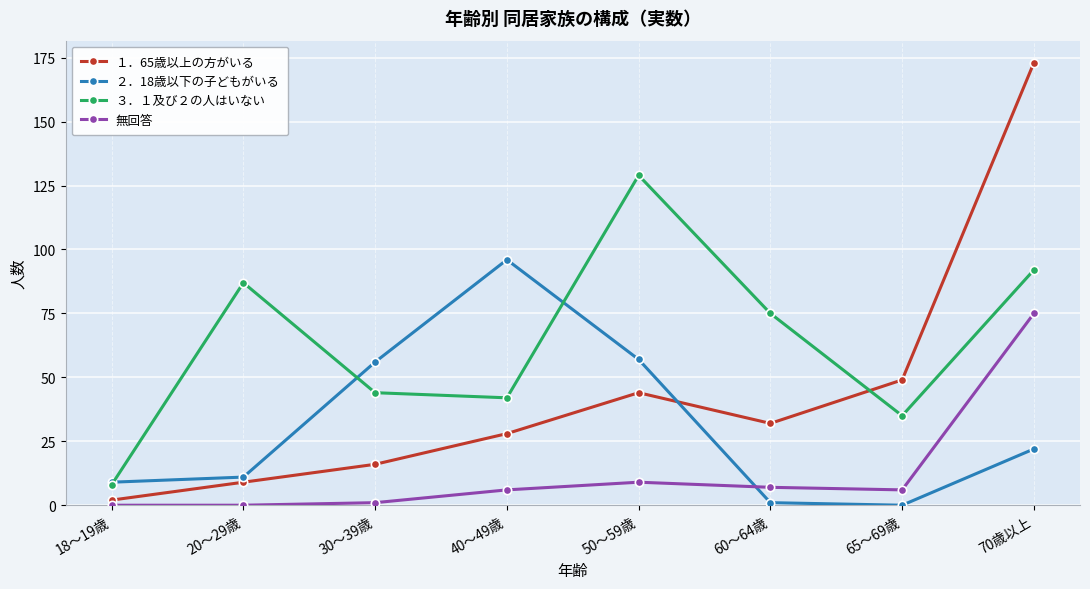

What is the difference between the maximum and minimum values in the １．65歳以上の方がいる series?

171